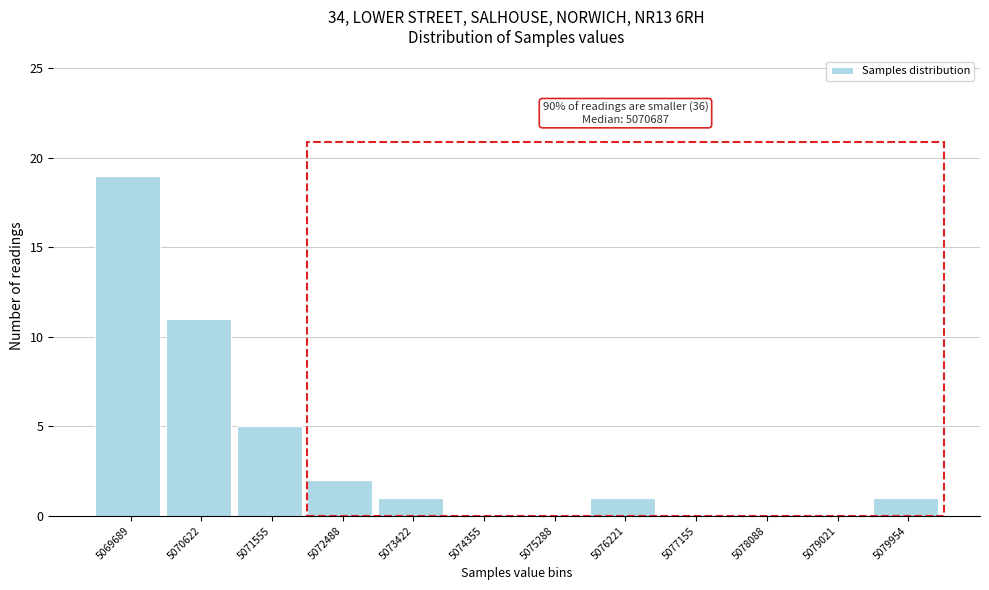

Reading right to left, what are all the values shown in this chart?

5079954=1	5079021=0	5078088=0	5077155=0	5076221=1	5075288=0	5074355=0	5073422=1	5072488=2	5071555=5	5070622=11	5069689=19